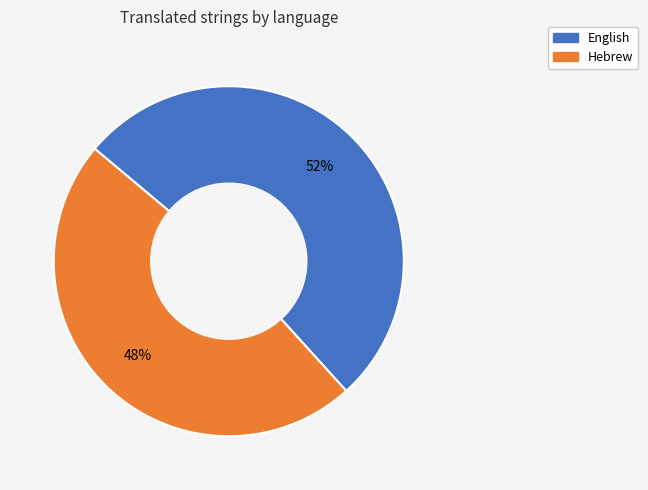

Count the number of slices in the pie.

2